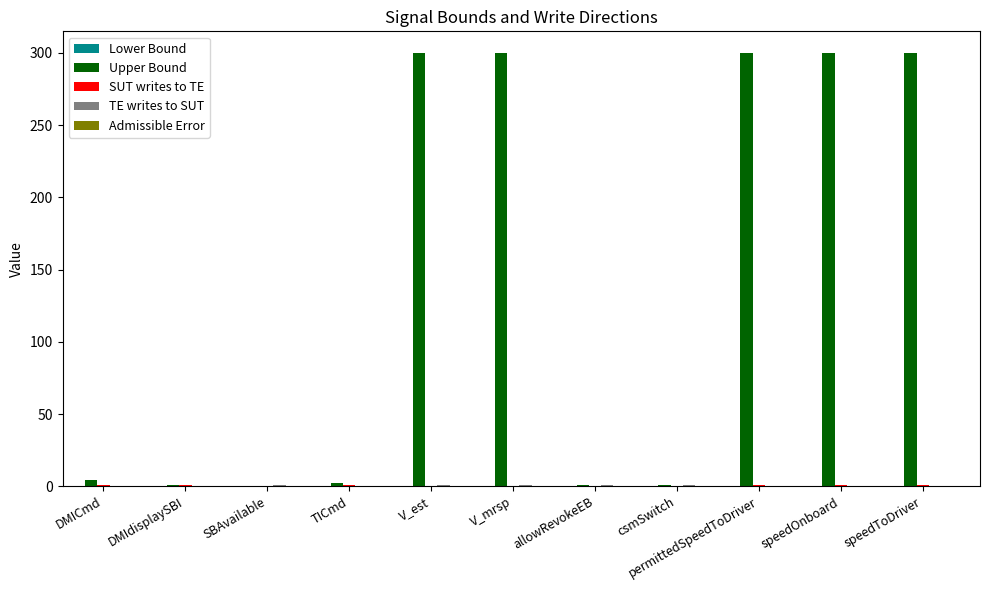

The value of Upper Bound at permittedSpeedToDriver is 300. True or false?

True